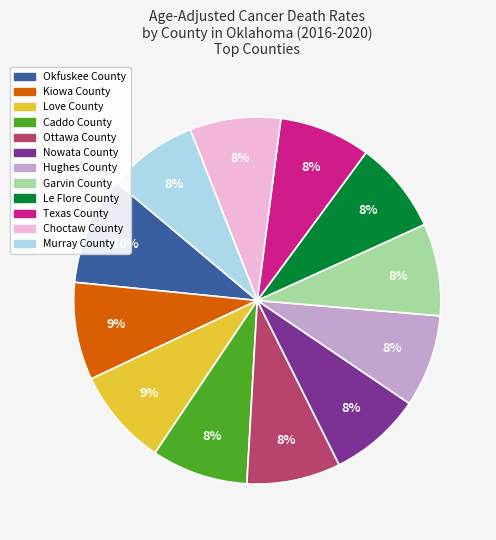

How many slices are in this pie chart?

12